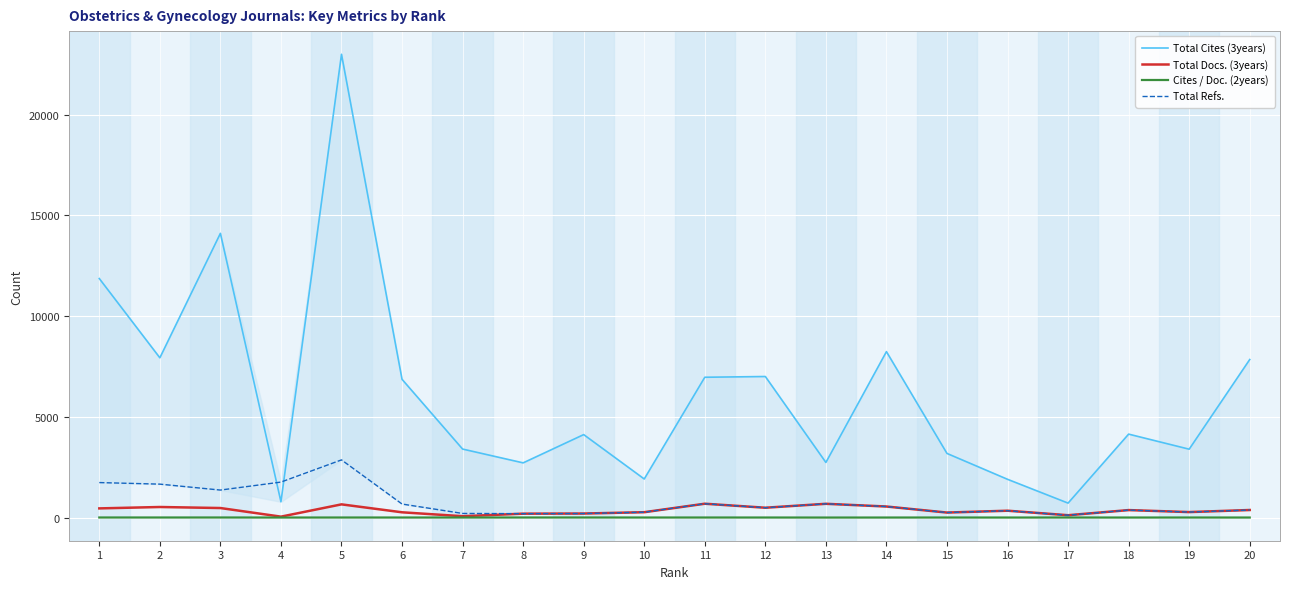

True or false: Cites / Doc. (2years) and Total Refs. intersect in this chart.

False